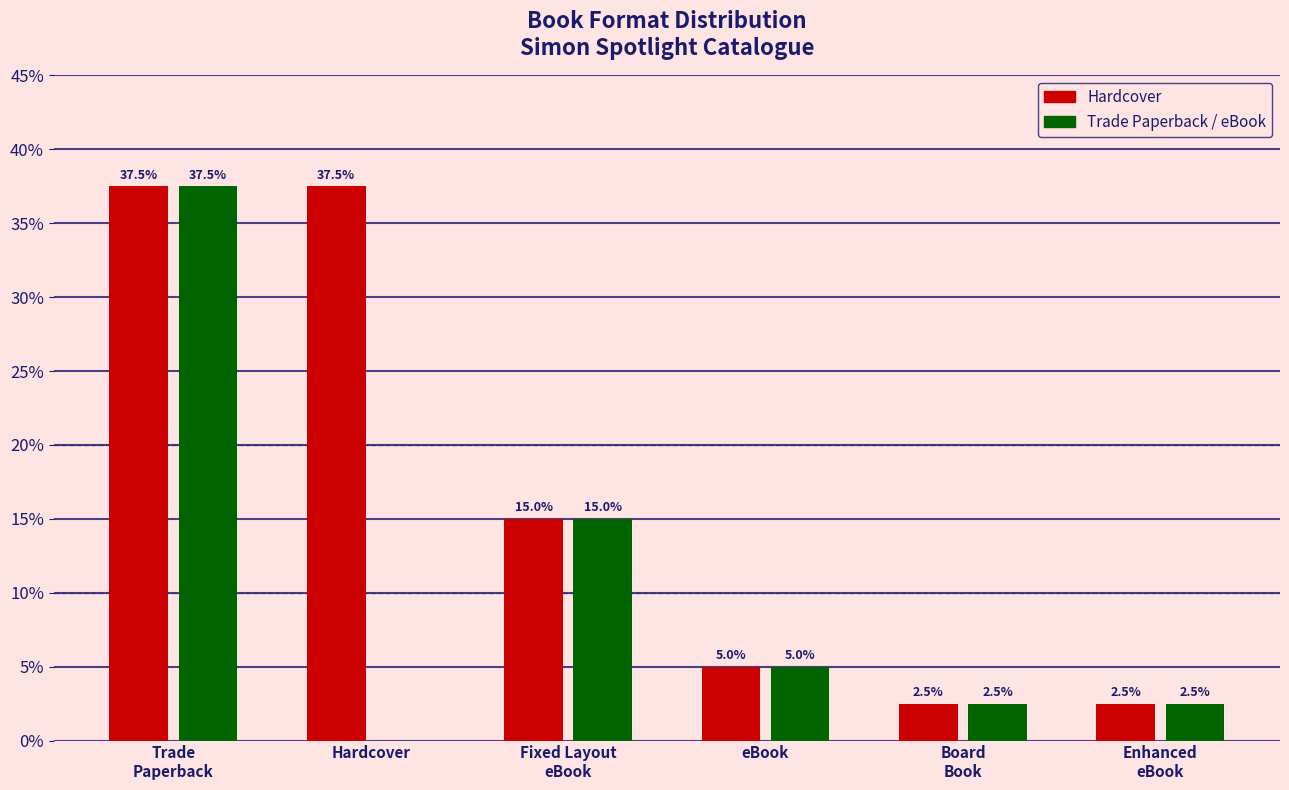

Which series has the largest total across all categories?

Hardcover